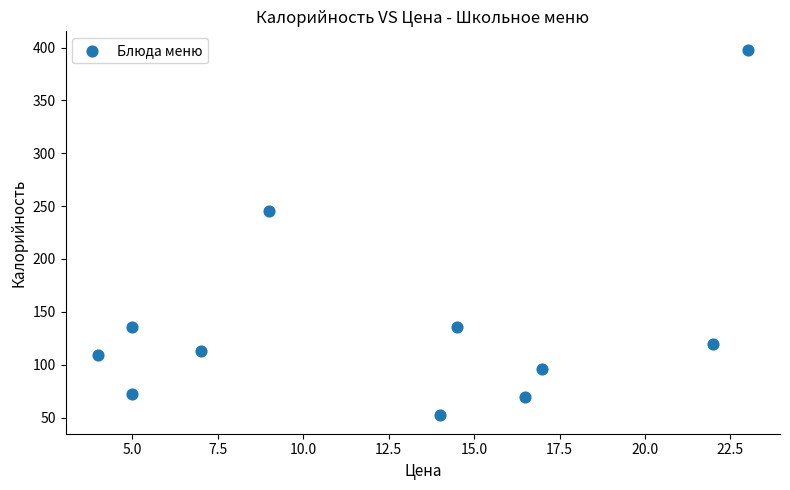

What is the average Y value?

141